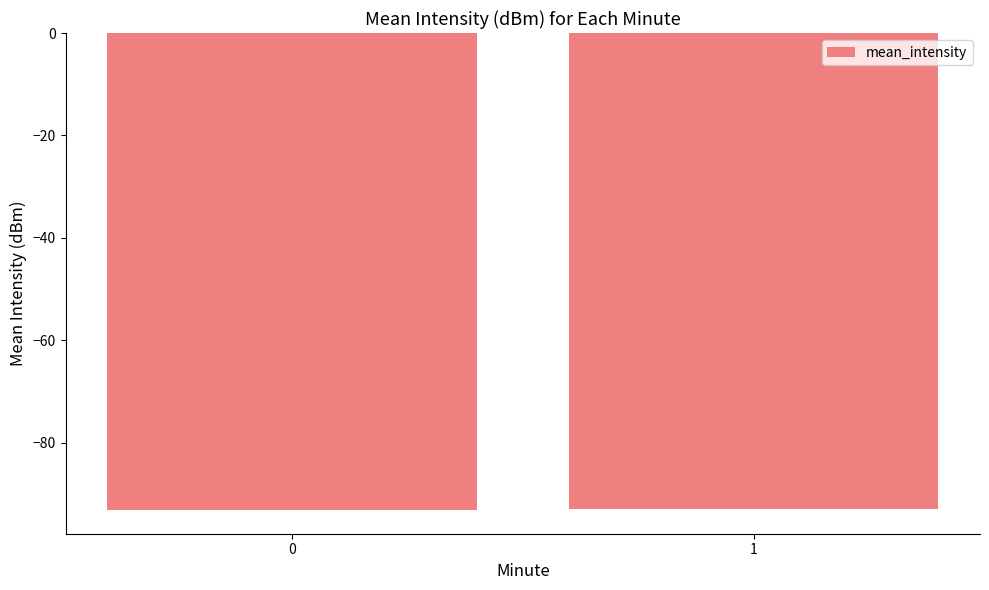

What is the sum of all values?

-186.0